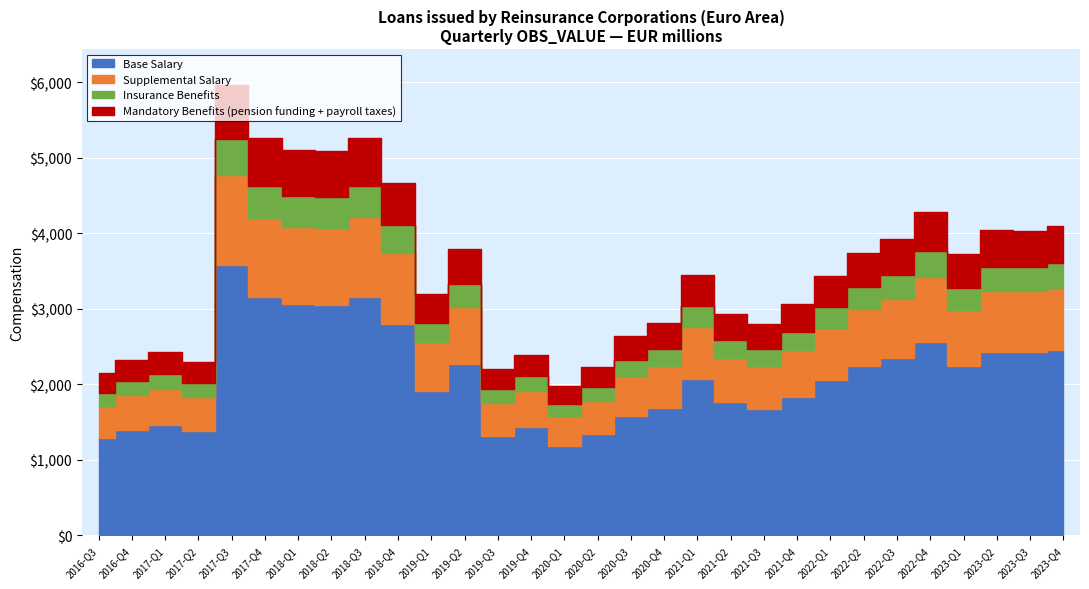

What is the ratio of the value at 2017-Q3 to the value at 2020-Q3?

2.3